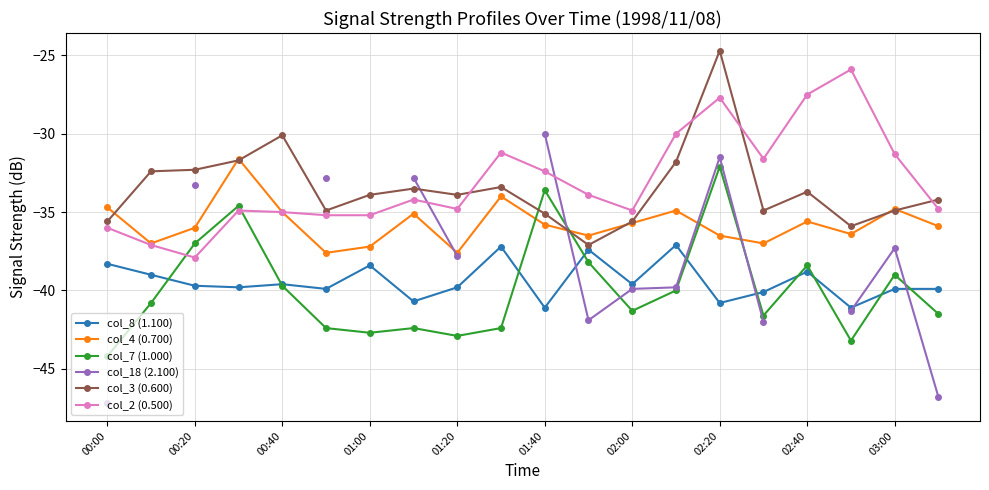

How many interior local peaks does the col_4 (0.700) series have?

6